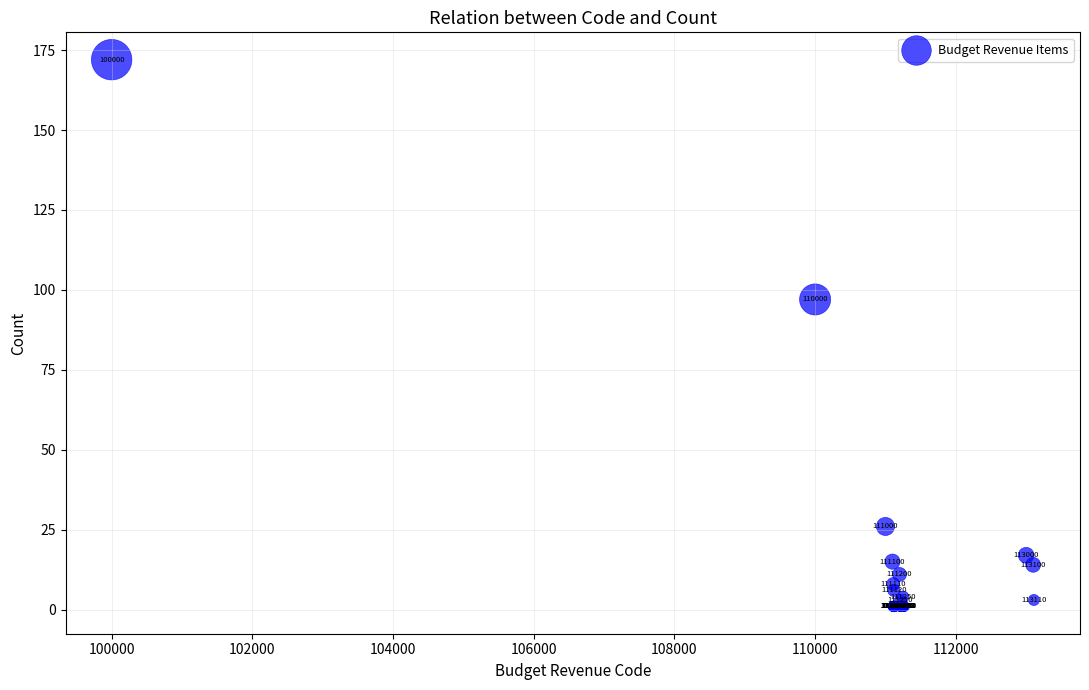

What Y value in the scatter plot is closest to 86?

97